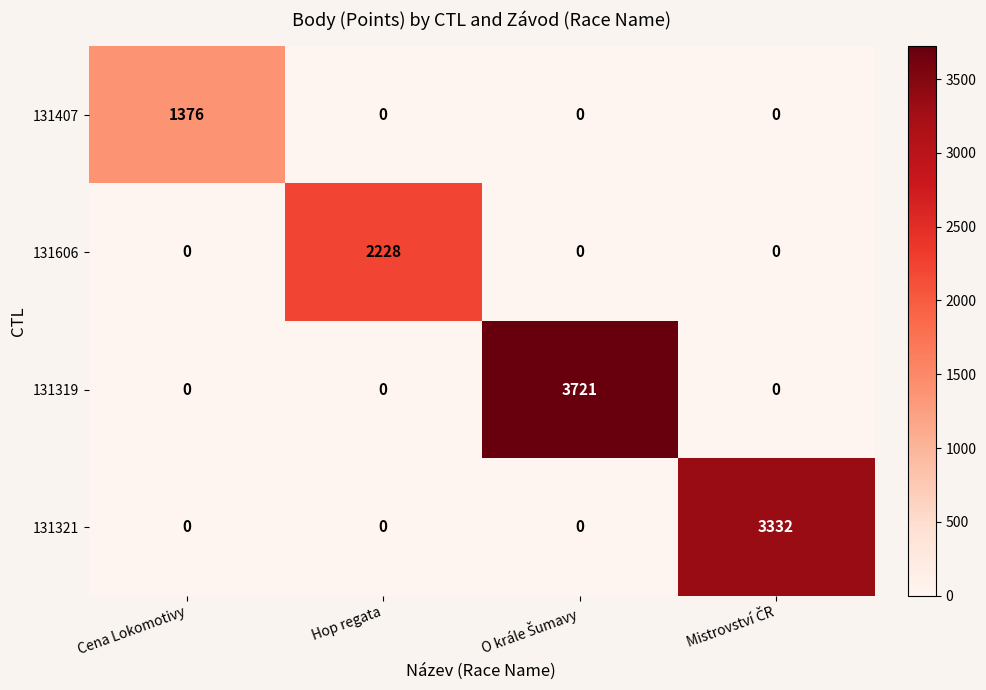

Count the number of categories in the chart.

4